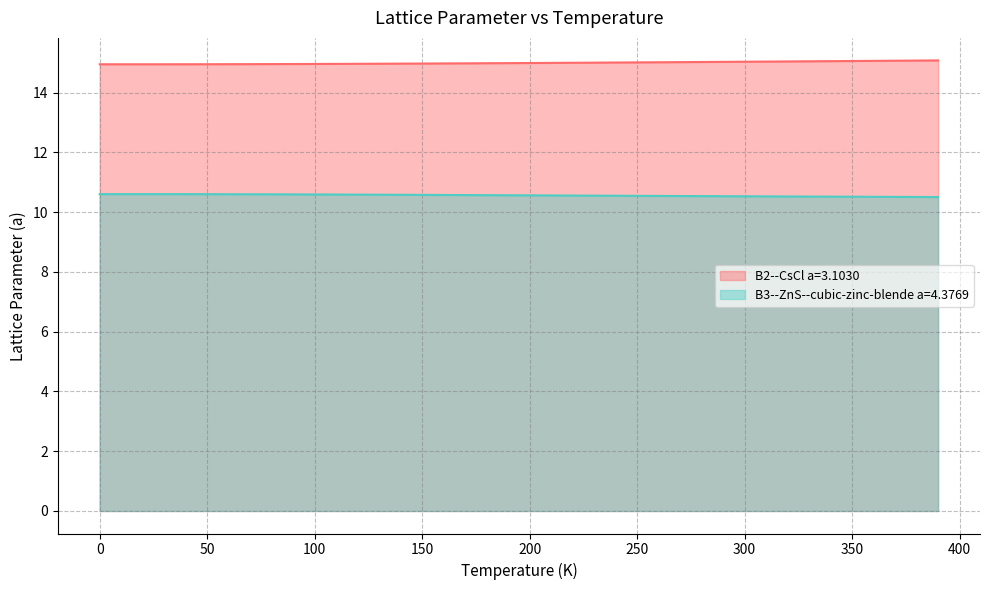

What is the label of the 16th point from the right?

240.0